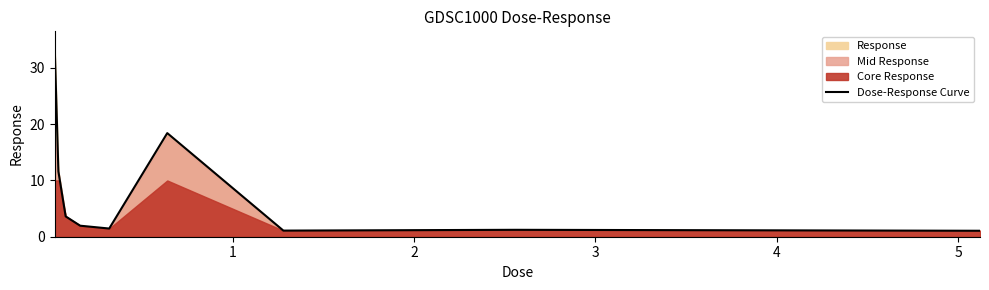

What is the lowest value of the Dose-Response Curve series?

1.1